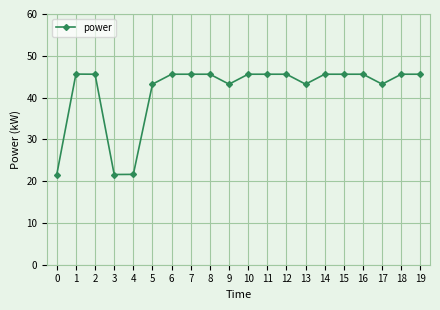

What is the value of the 3rd point from the left?

45.6